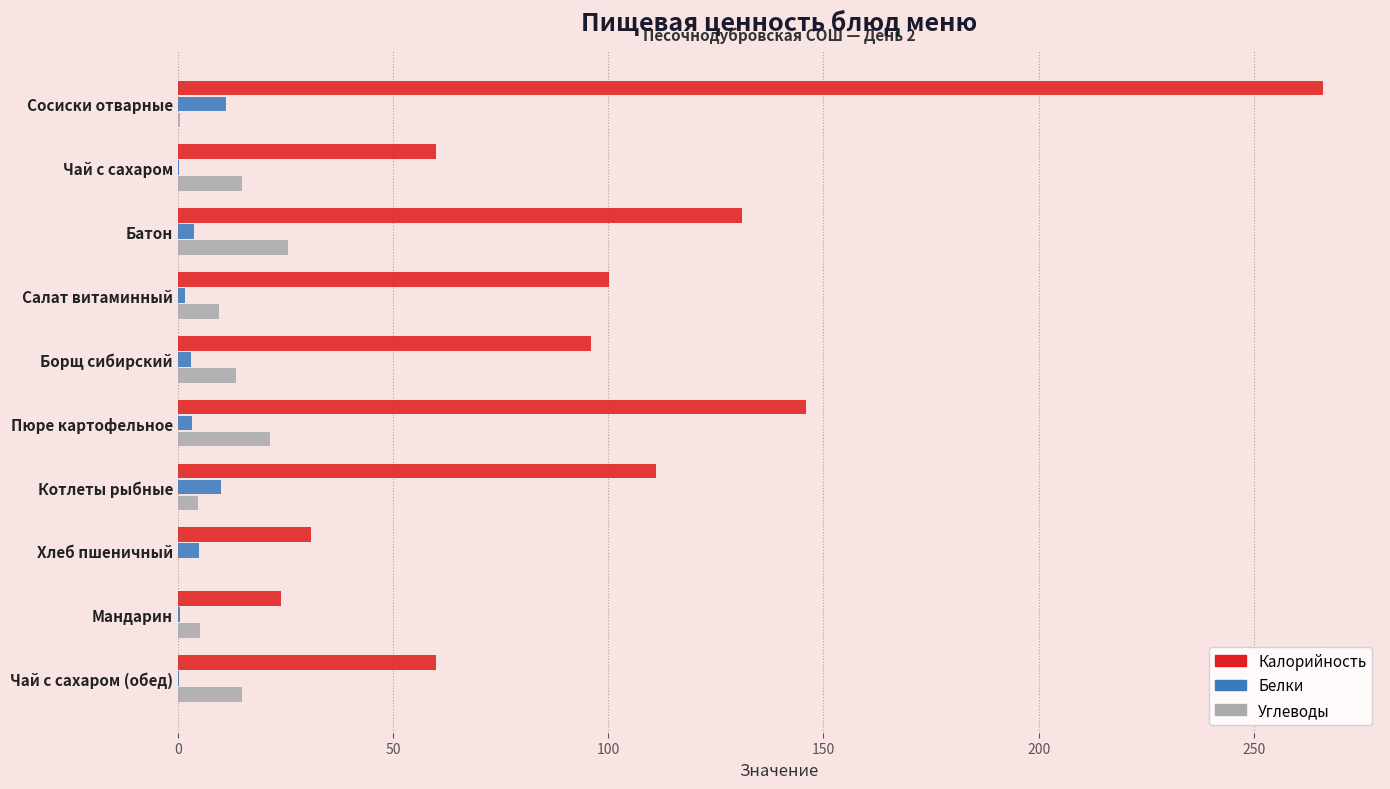

Between Батон and Мандарин, which series saw the biggest shift?

Калорийность